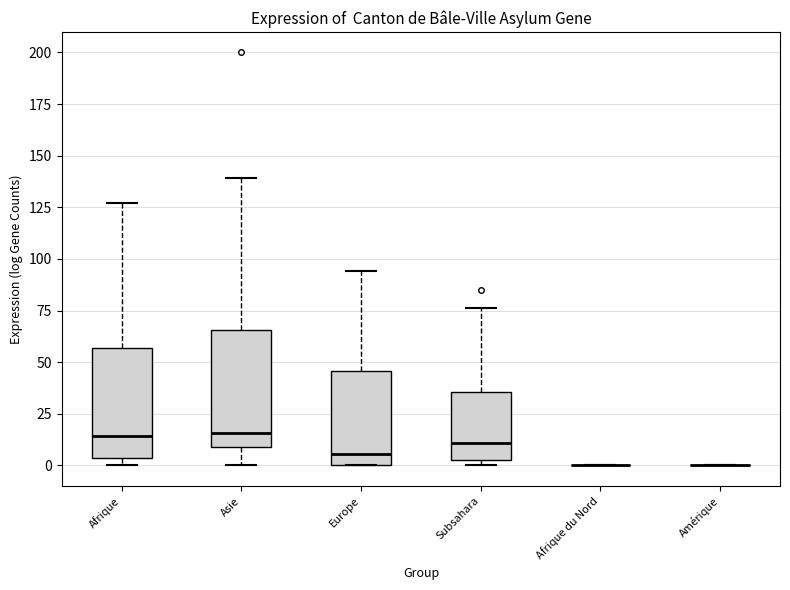

Reading left to right, read every box against the y-axis: the position of its median line, the range the box covers, and the ends of its whiskers. The values are not printed on the chart, so give them approximately, as read against the axis.

Afrique: median 15, box 5 to 55, whiskers 0 to 125
Asie: median 15, box 10 to 65, whiskers 0 to 140
Europe: median 5, box 0 to 45, whiskers 0 to 95
Subsahara: median 10, box 5 to 35, whiskers 0 to 75
Afrique du Nord: box collapsed to a line at 0, whiskers 0 to 0
Amérique: box collapsed to a line at 0, whiskers 0 to 0